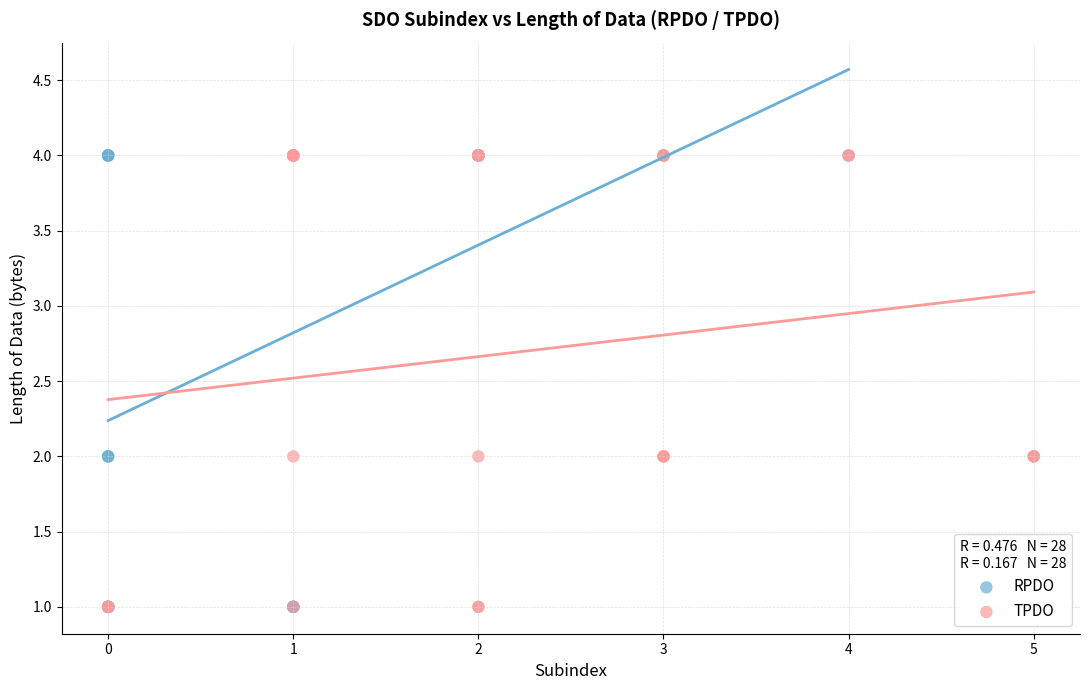

What are all the series names shown in the legend?

RPDO, TPDO